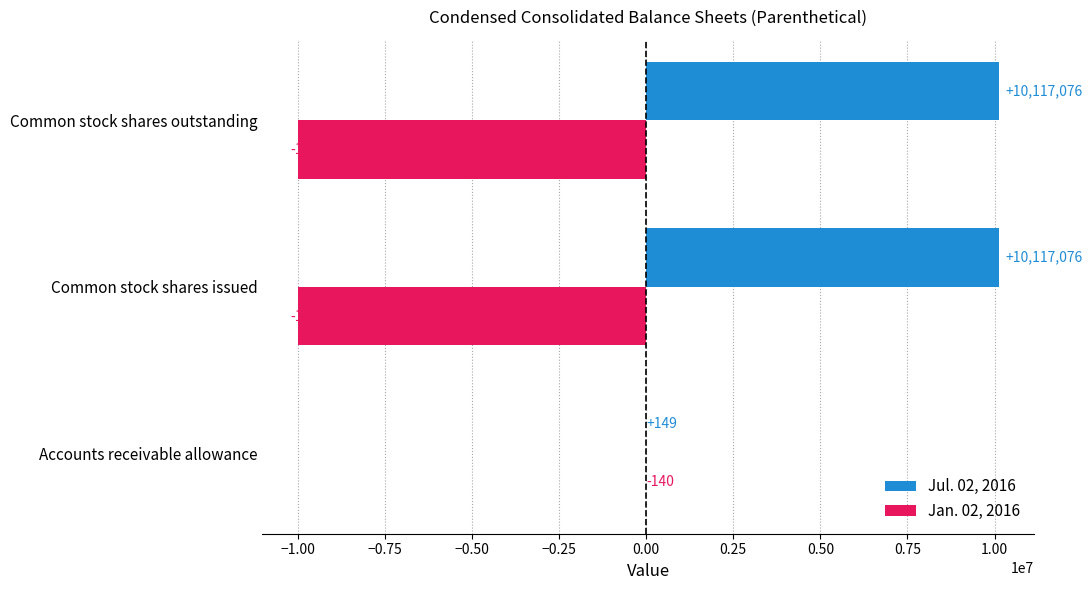

The value of Jul. 02, 2016 at Accounts receivable allowance is 149. True or false?

True